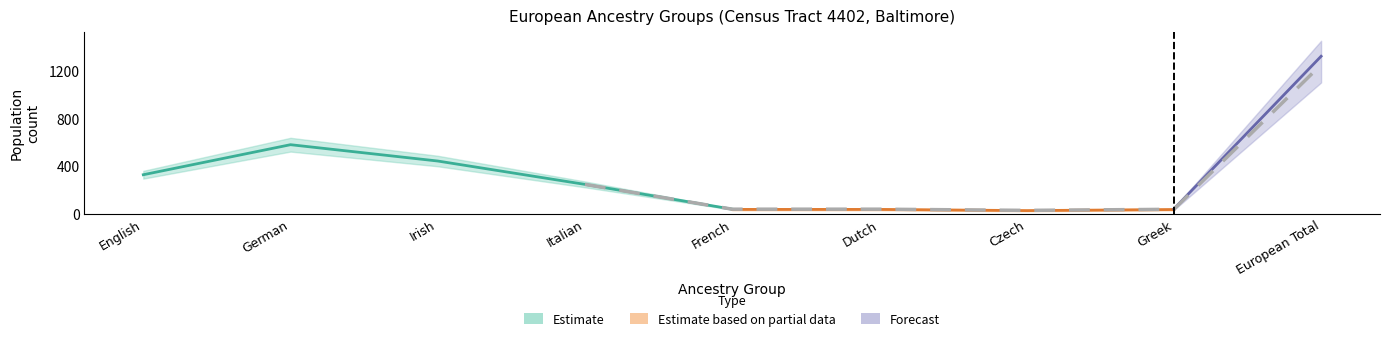

What is the change in value from Dutch alone or in any combination to Czech alone or in any combination?

-10